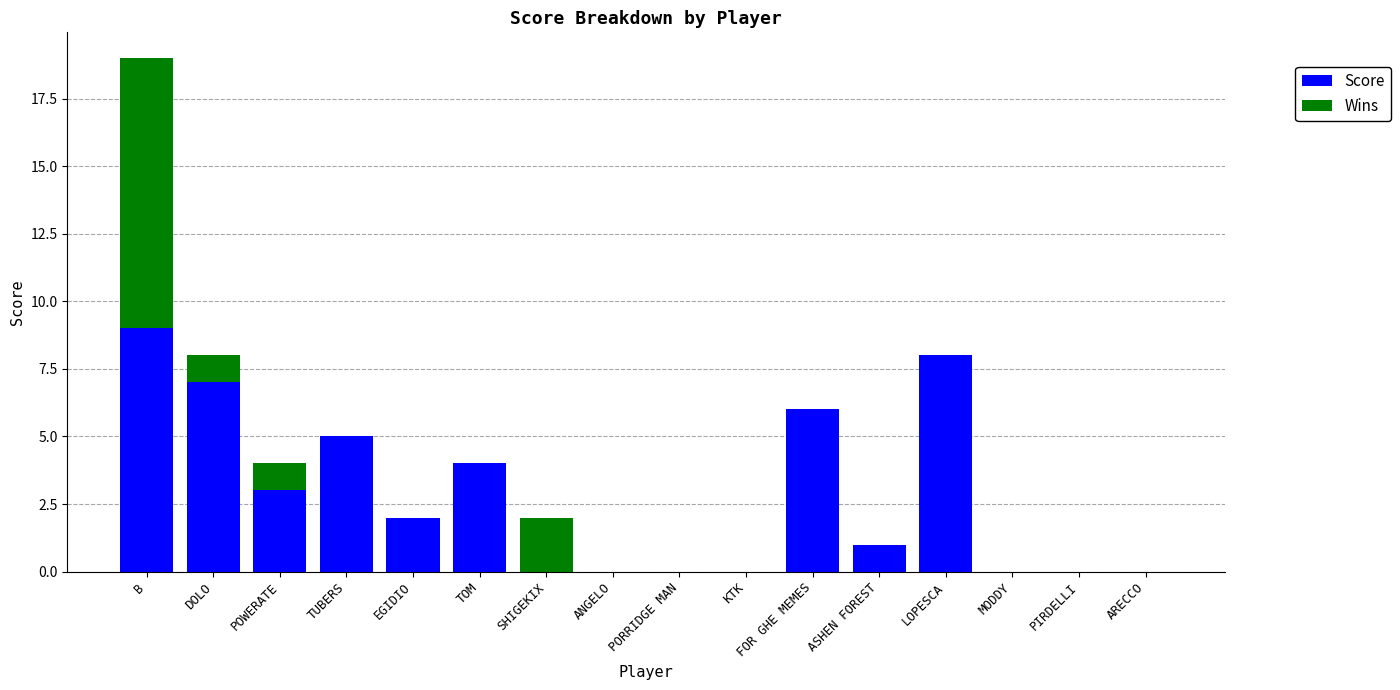

True or false: Score has a value of 3 at TOM.

False